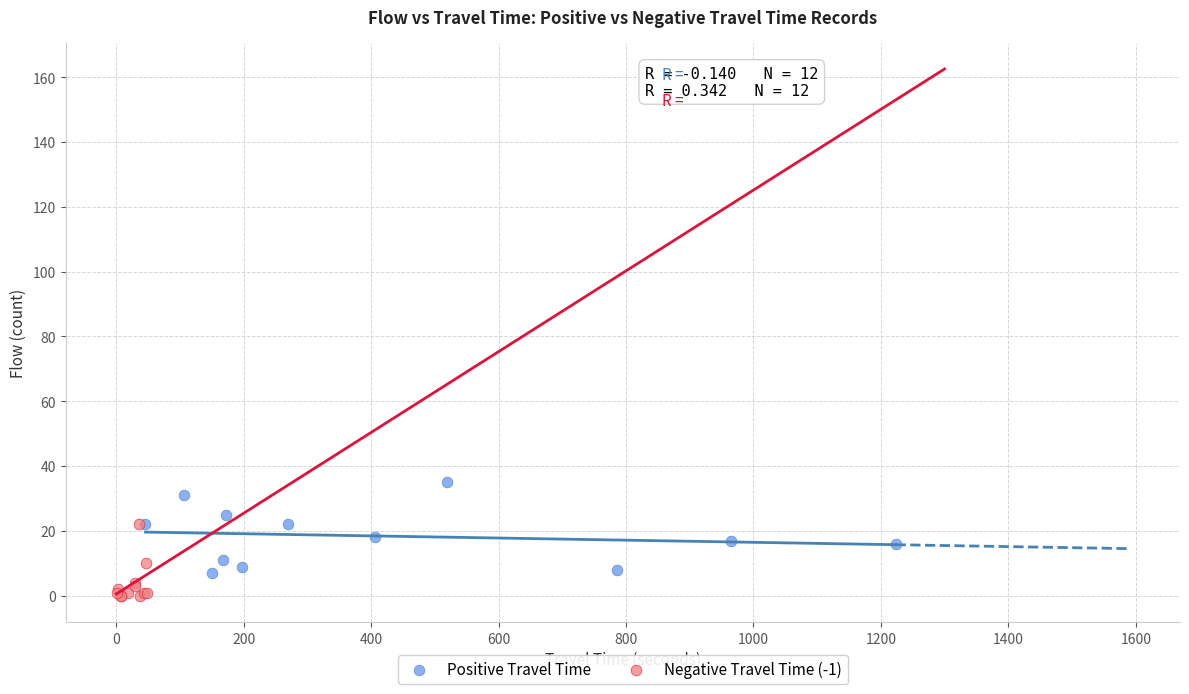

Which series has the widest spread of Y values?

Positive Travel Time